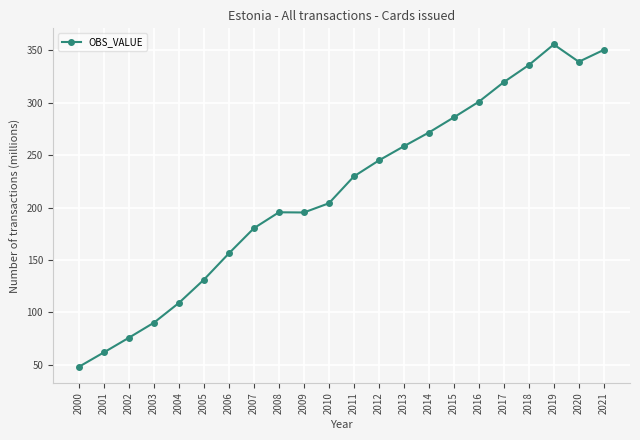

What is the change in value from 2011 to 2019?

+125.9